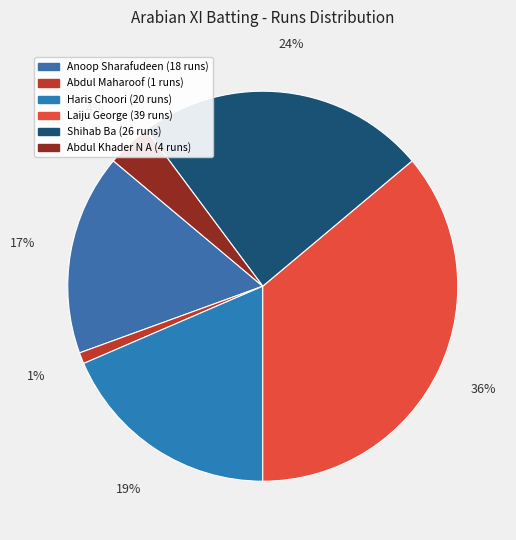

How many slices are in this pie chart?

6